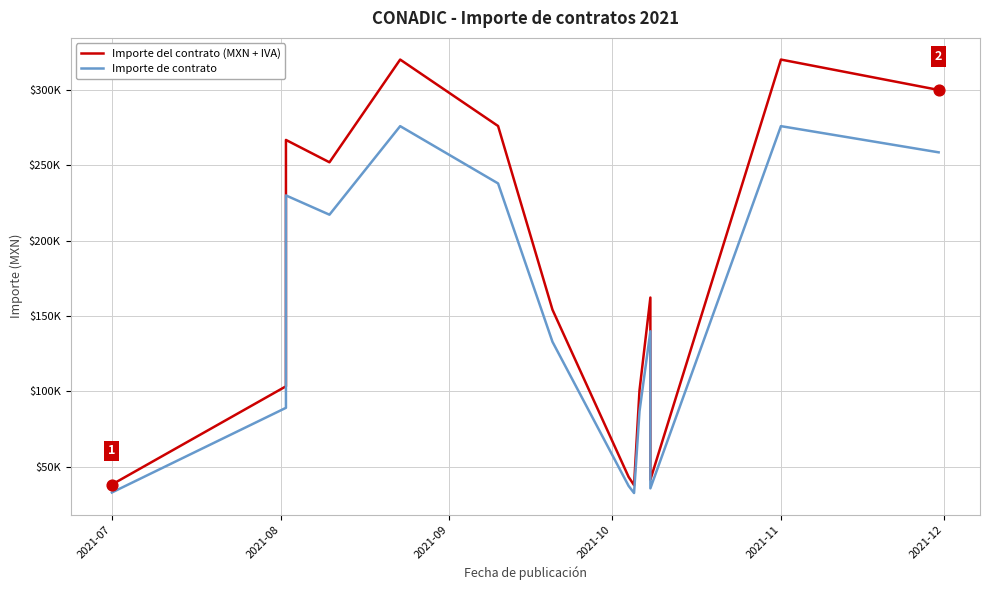

What is the total value across all series at 2021-09?

496894.2